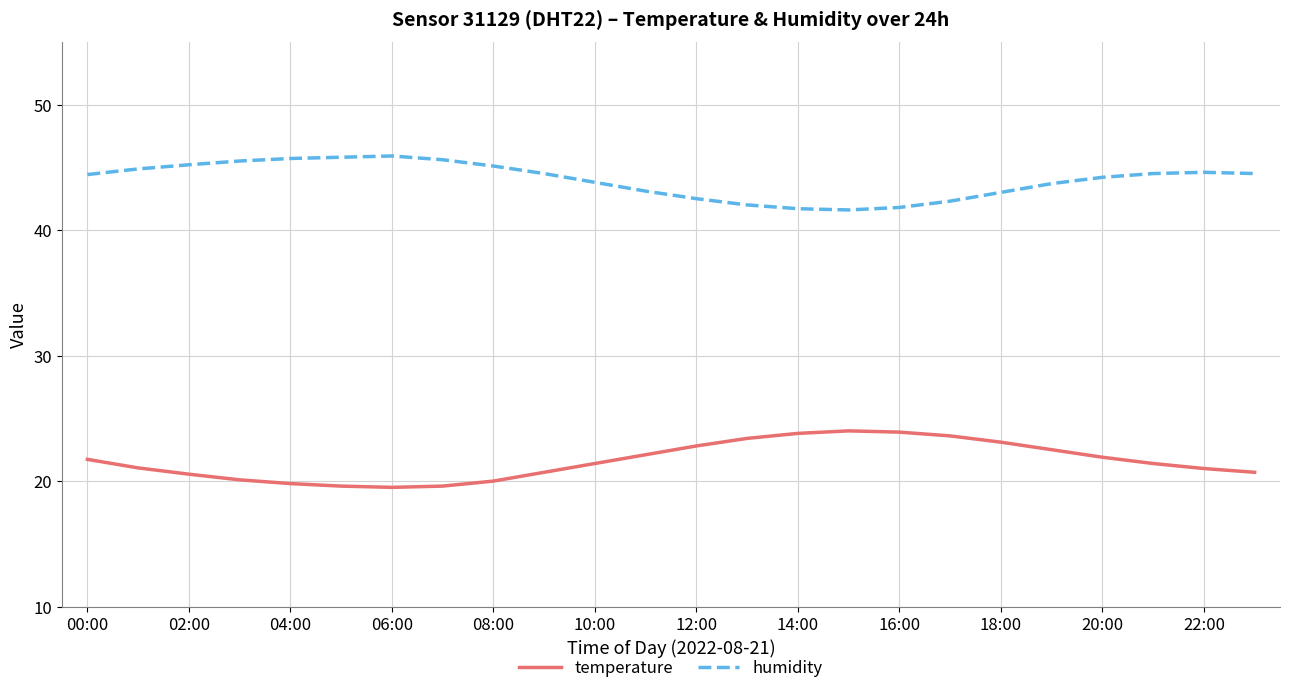

How many lines are shown in the chart?

2